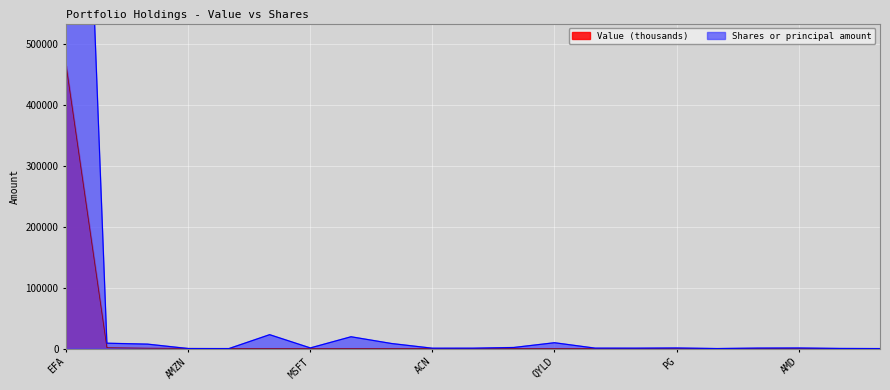

Which series has the largest total across all categories?

Shares or principal amount